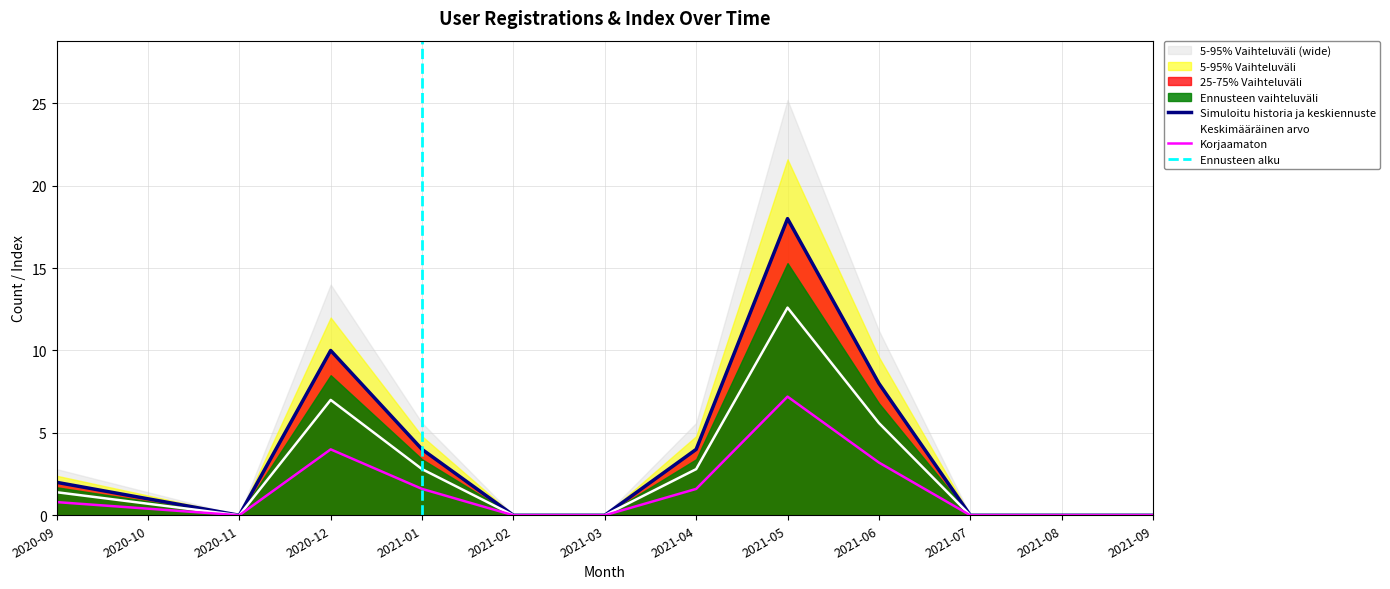

Reading left to right, list all the values displayed in this chart.

2020-09=2	2020-10=1	2020-11=0	2020-12=10	2021-01=4	2021-02=0	2021-03=0	2021-04=4	2021-05=18	2021-06=8	2021-07=0	2021-08=0	2021-09=0